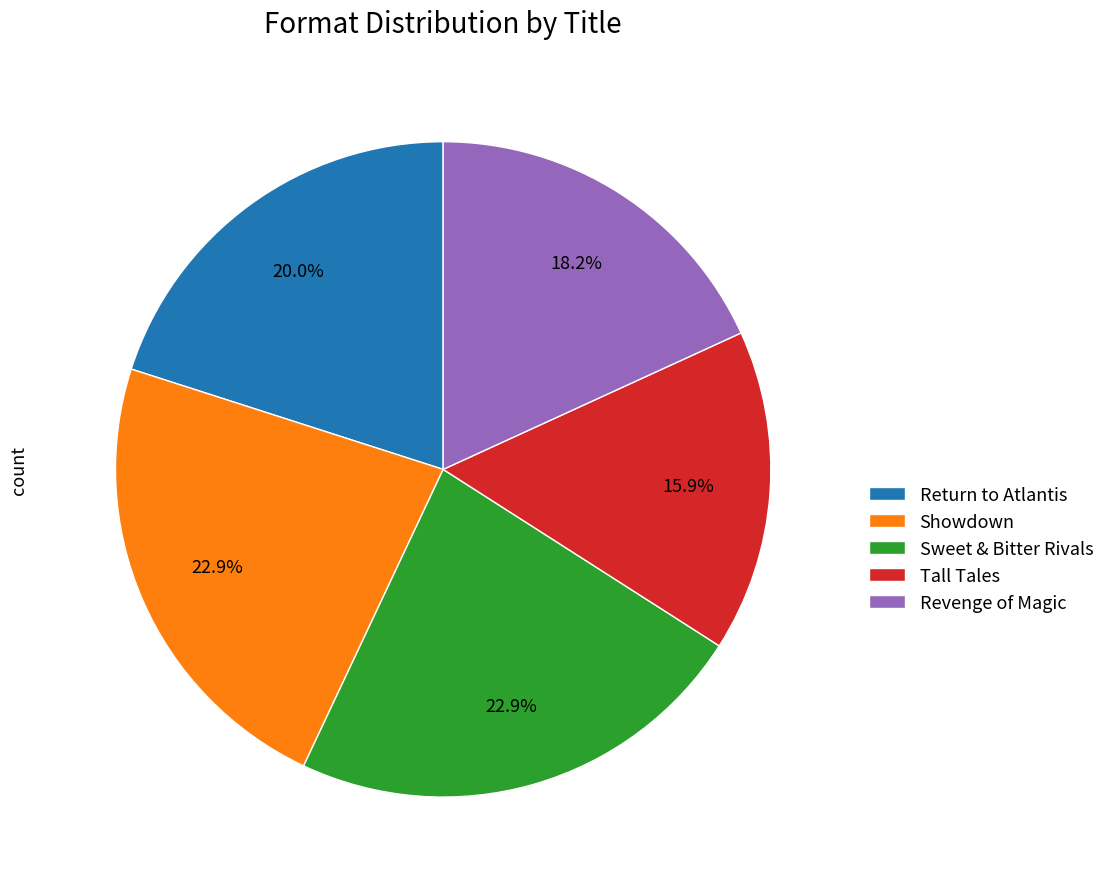

Is the sum of Showdown and Revenge of Magic greater than half?

No